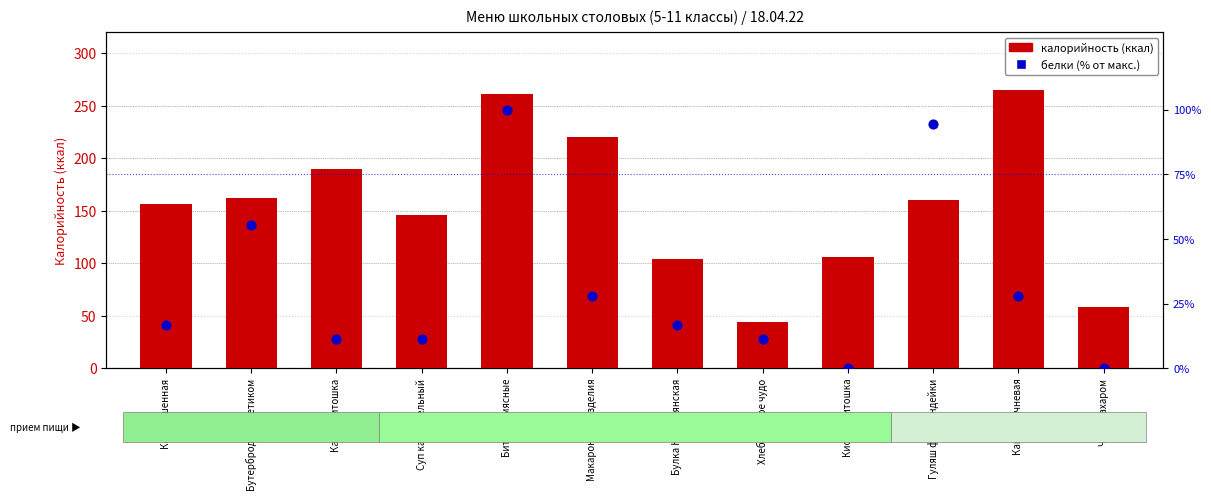

At which category is the sum across all series the highest?

Биточки мясные